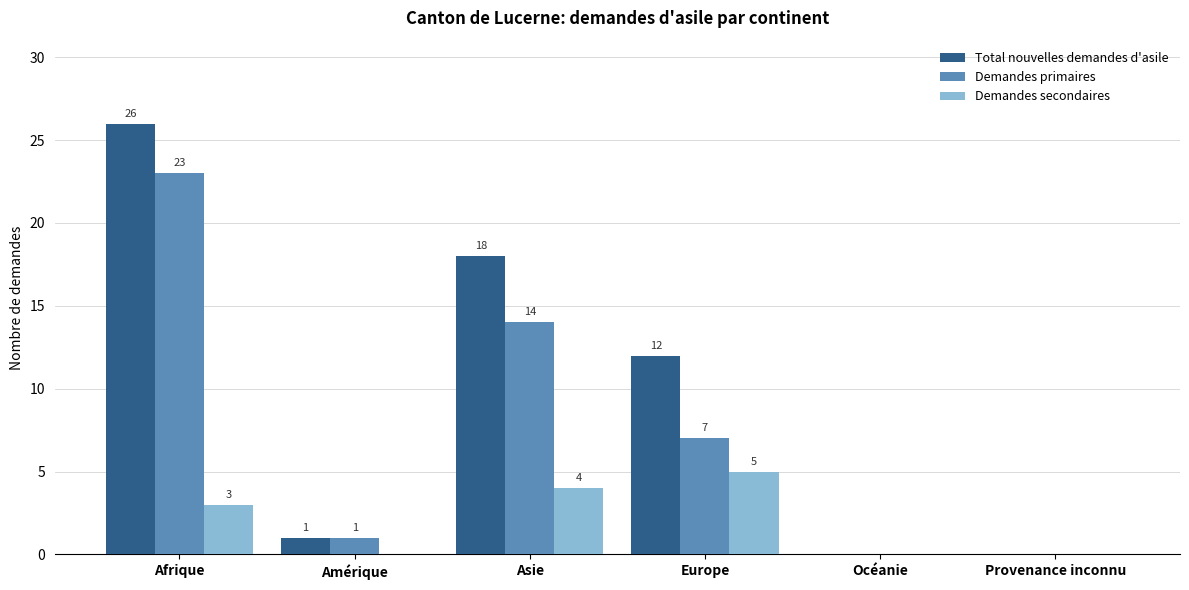

How many groups of bars are there?

6